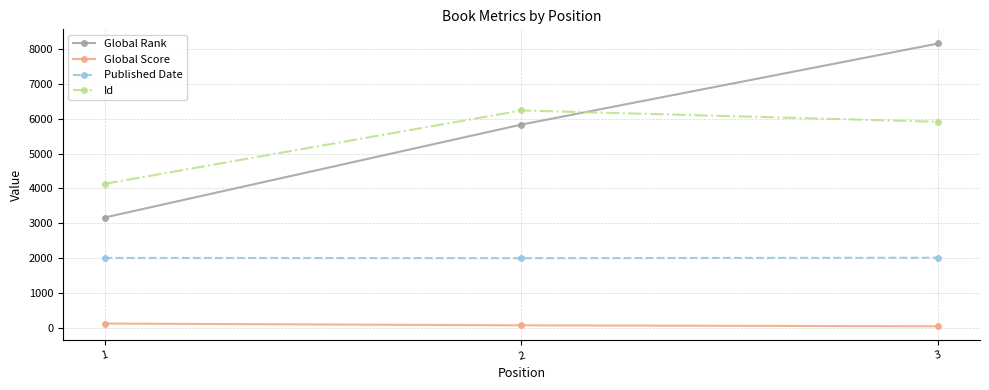

What are all the series names shown in the legend?

Global Rank, Global Score, Published Date, Id